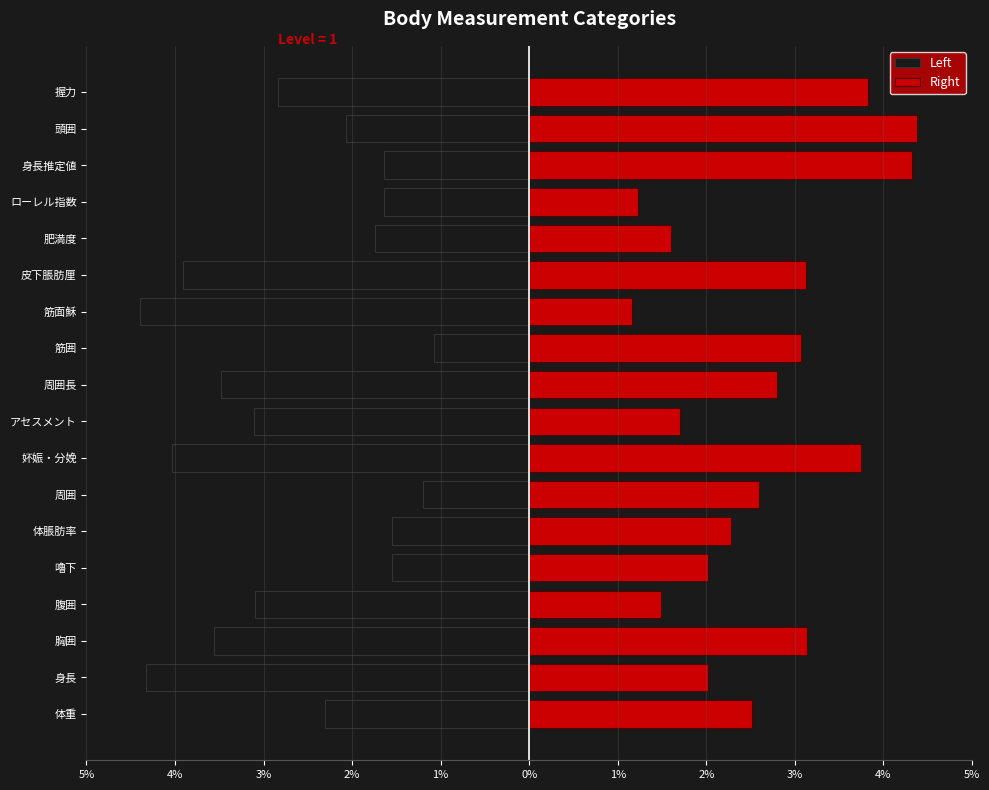

Is the value of Left at 頭囲 greater than the value of Right at アセスメント?

No